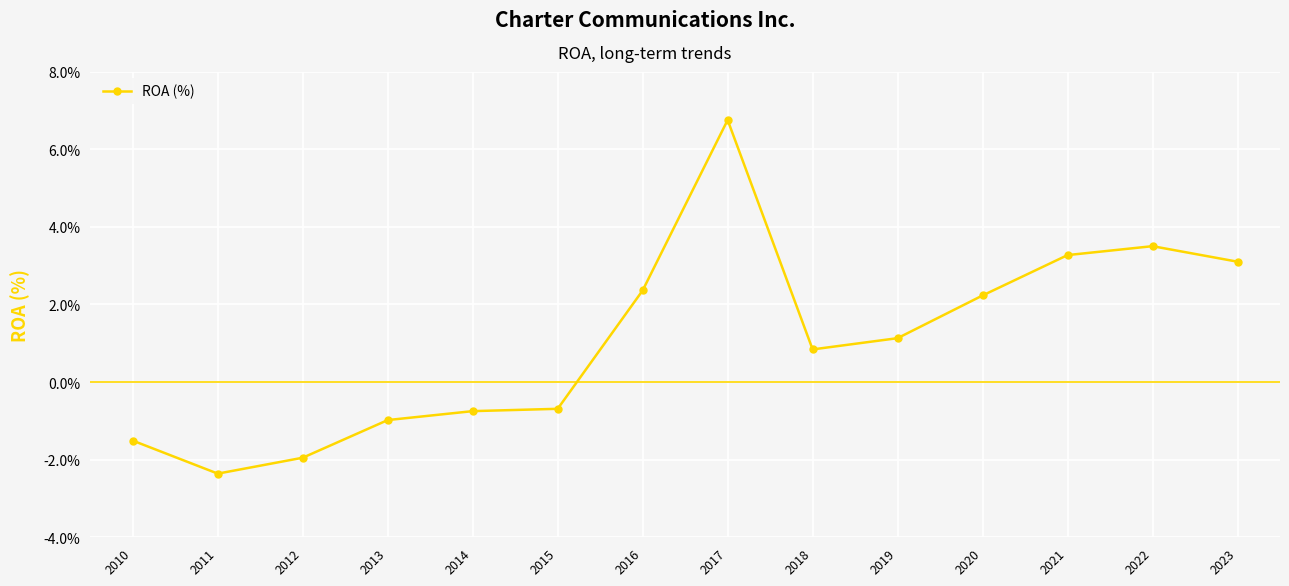

True or false: the data shows 2.0 at 2019.

False